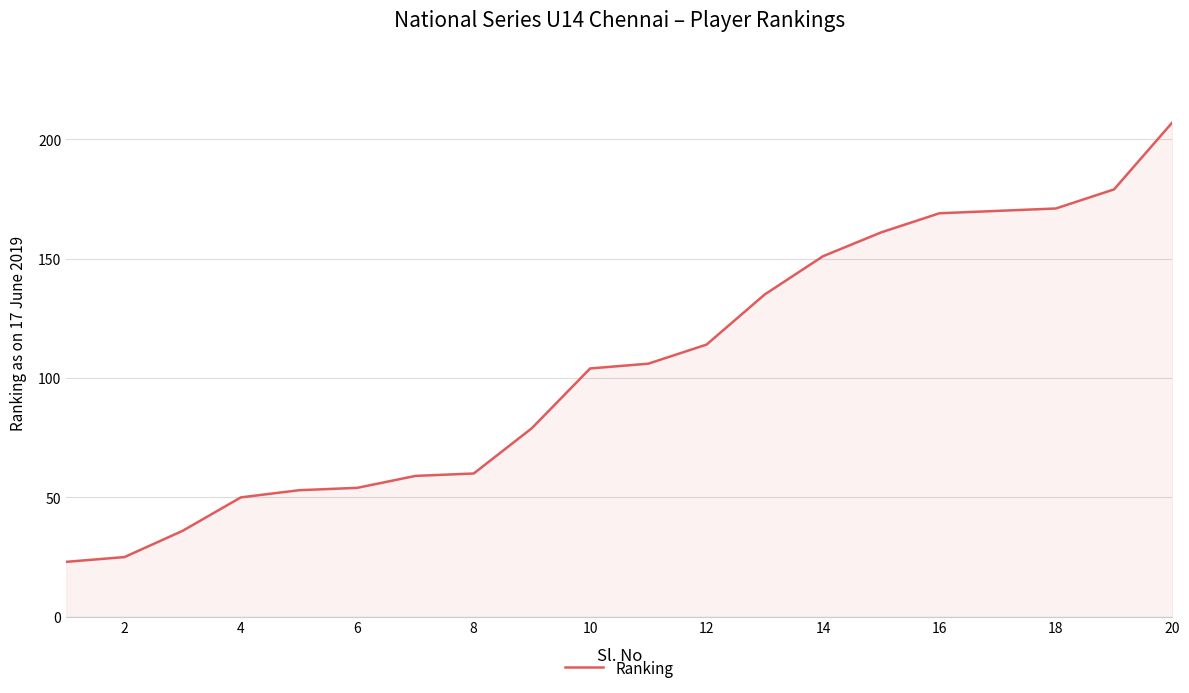

What is the minimum value shown in the chart?

23